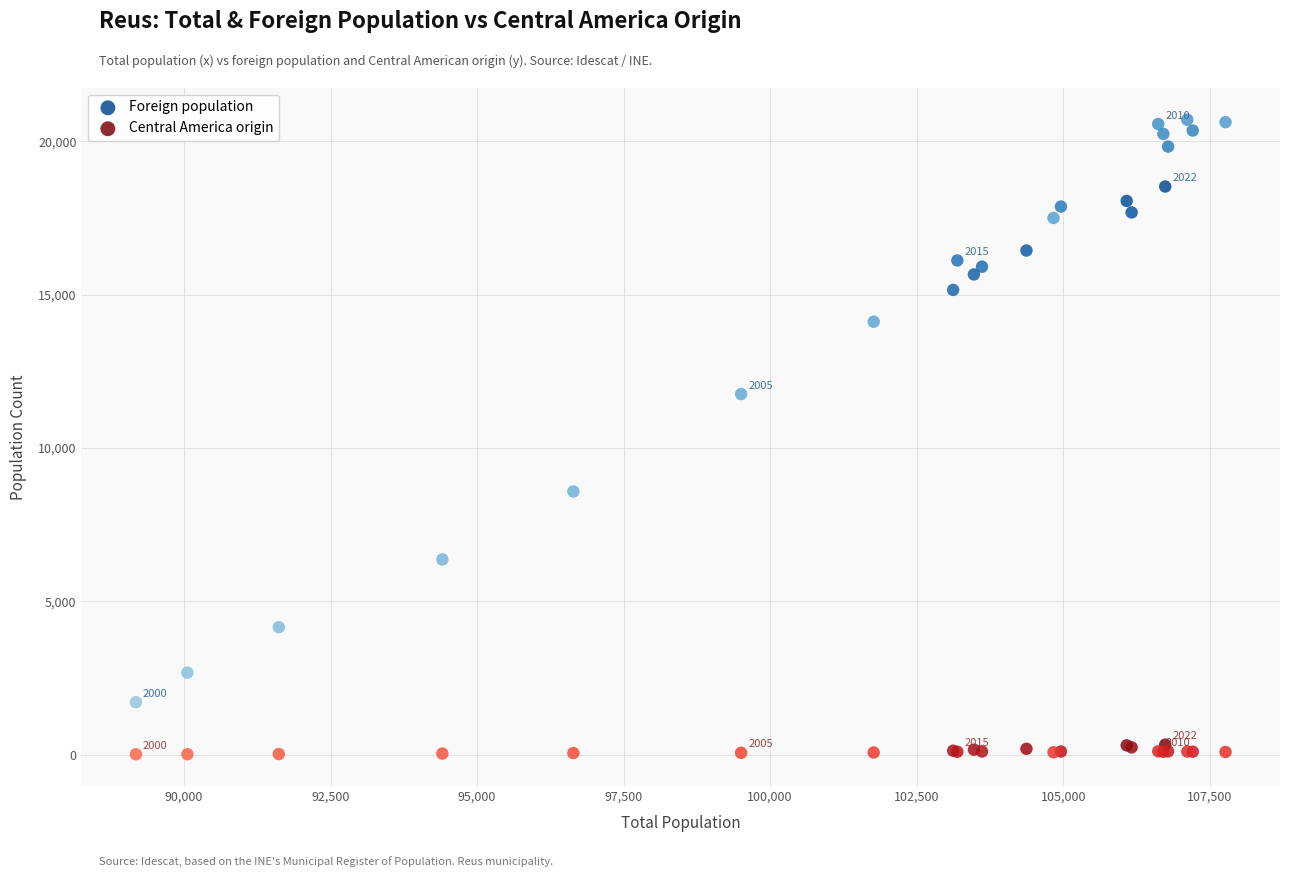

Which series has the largest Y range (max minus min)?

Foreign population